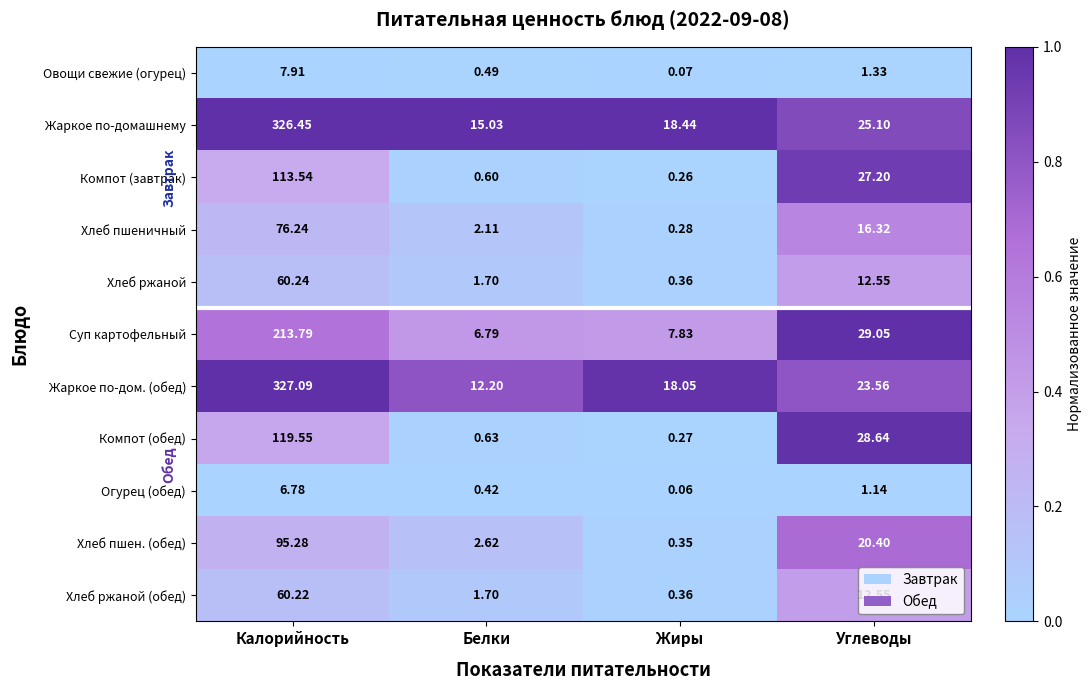

At how many categories does at least one series exceed 0?

4